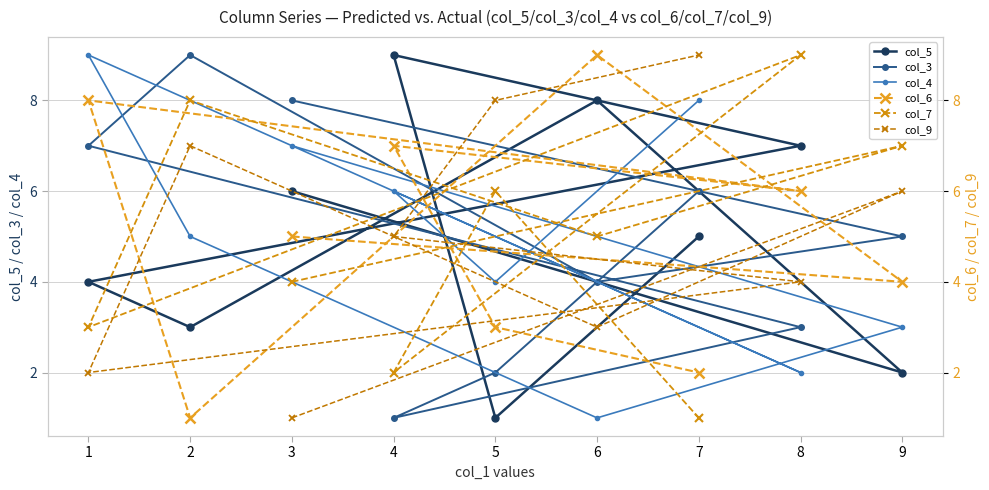

At how many categories does at least one series exceed 3?

9